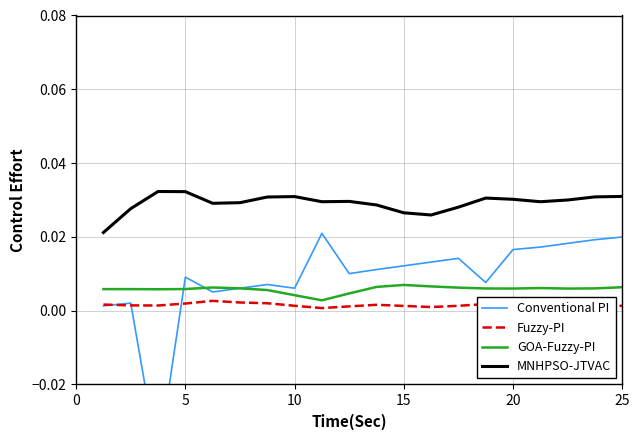

True or false: GOA-Fuzzy-PI and MNHPSO-JTVAC cross at least once.

False